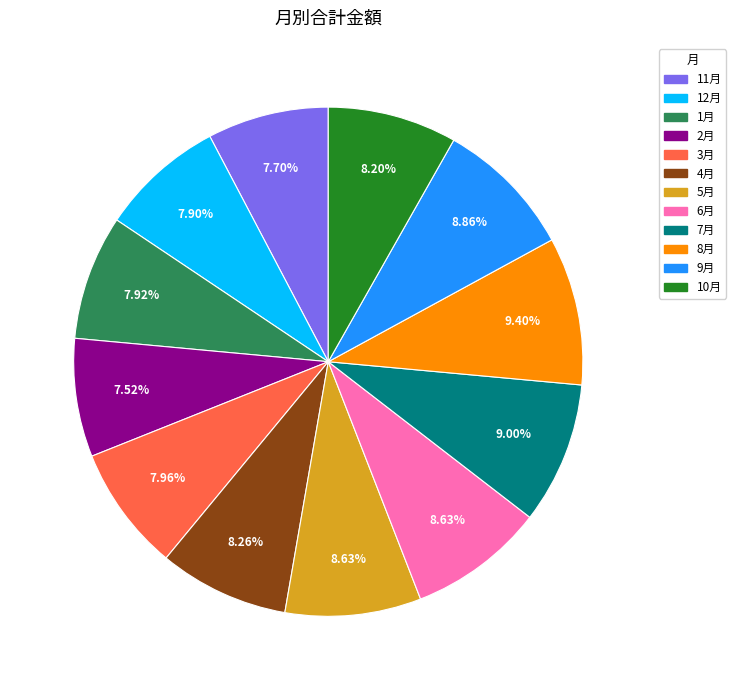

To the nearest percent, what portion does 7月 represent?

9%